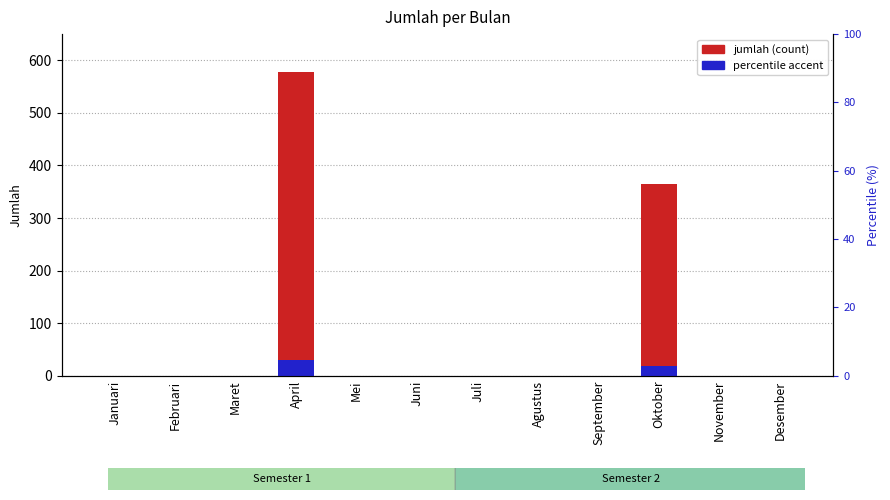

Rank the categories by value from highest to lowest.

April, Oktober, Januari, Februari, Maret, Mei, Juni, Juli, Agustus, September, November, Desember